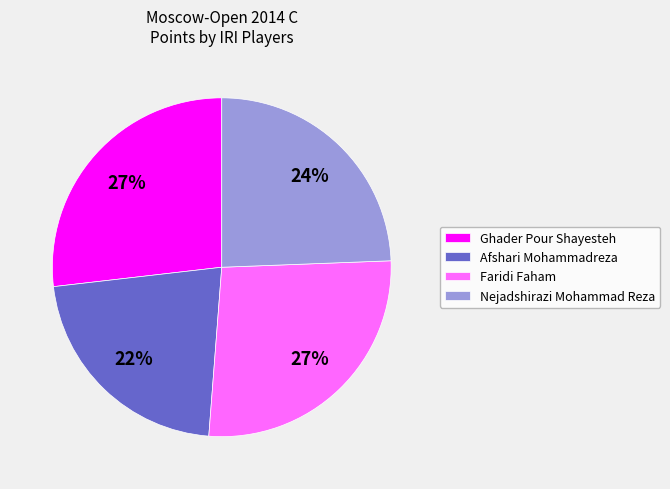

Is there any slice that represents more than half of the pie?

No